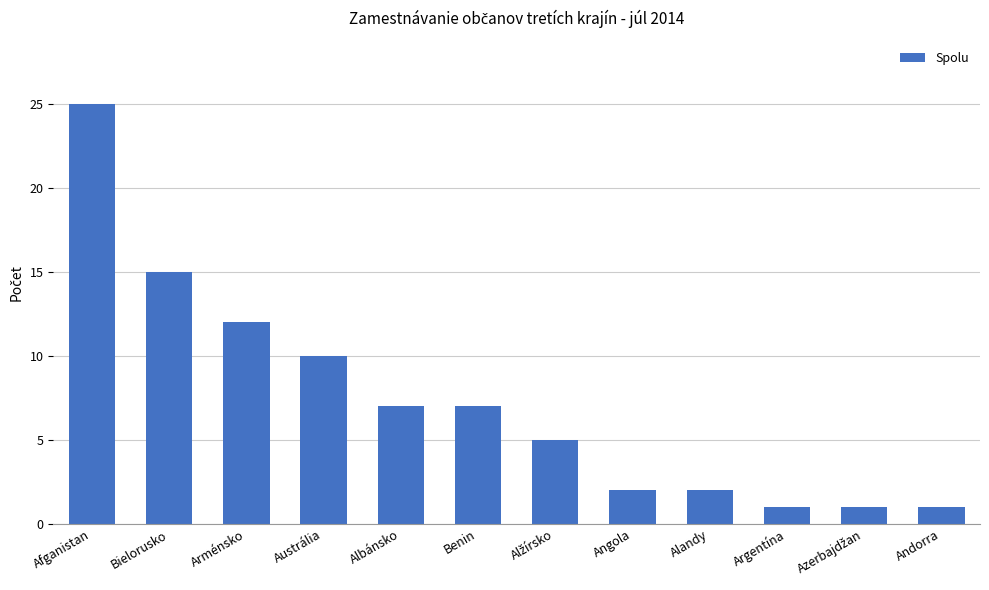

Between Albánsko and Angola, which is larger?

Albánsko